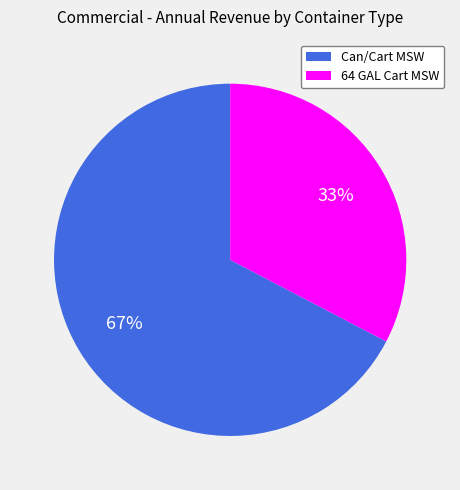

Which category has the biggest portion of the pie?

Can/Cart MSW